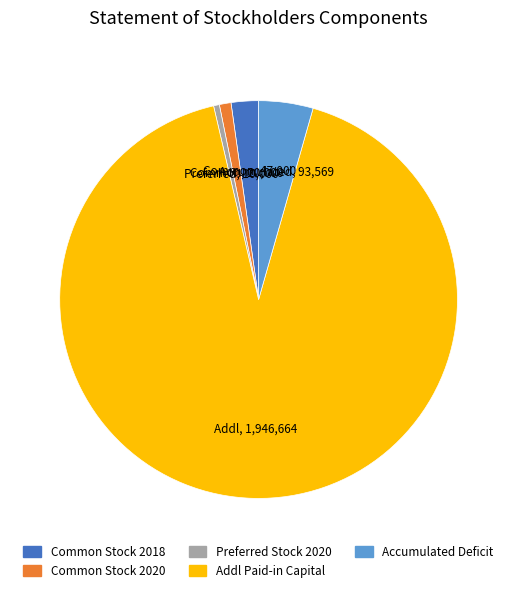

Is there any slice that represents more than half of the pie?

Yes